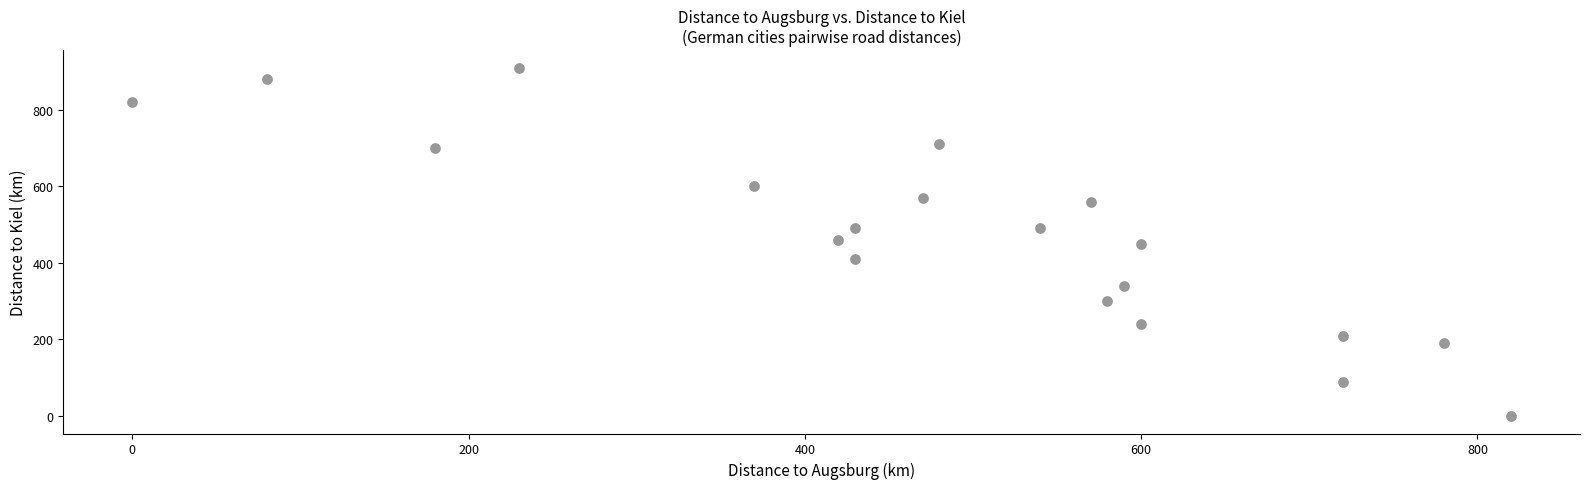

What is the range of X values (max minus min)?

820